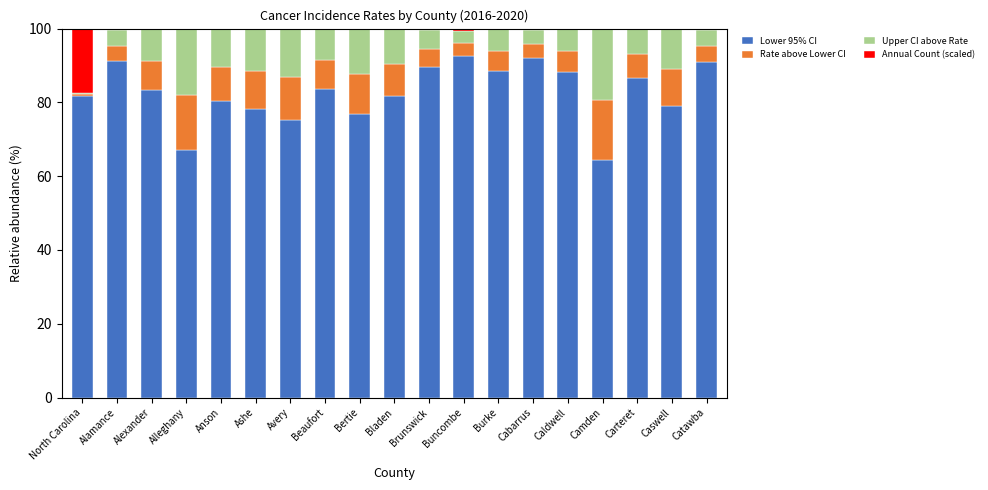

The value of Lower 95% CI at North Carolina is 46.2. True or false?

False